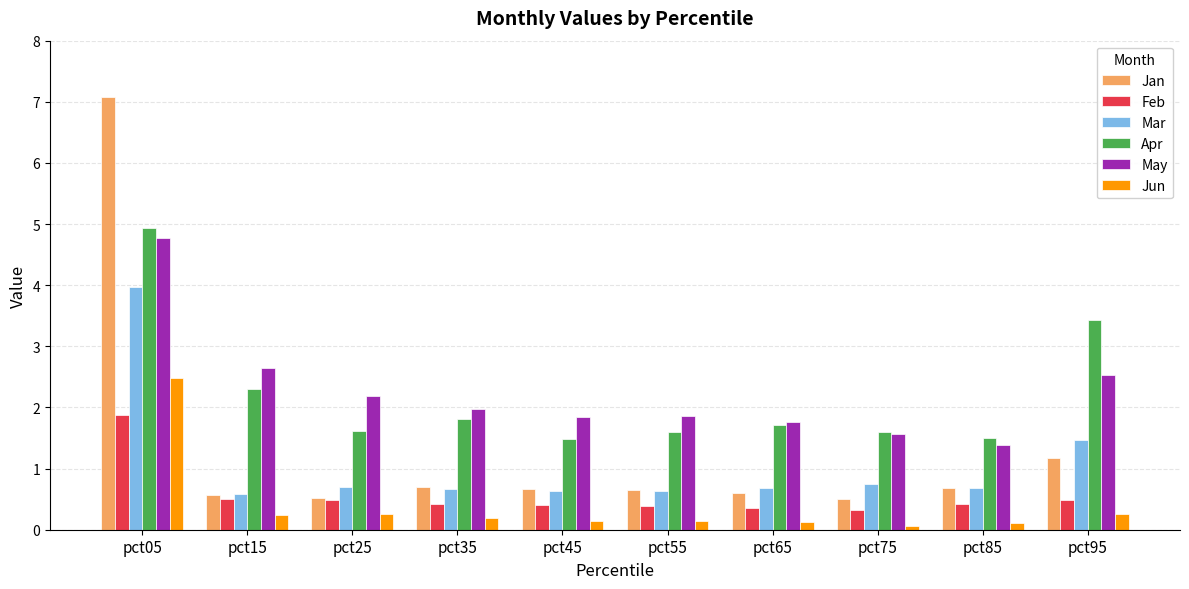

Which series has the largest range (max minus min)?

Jan